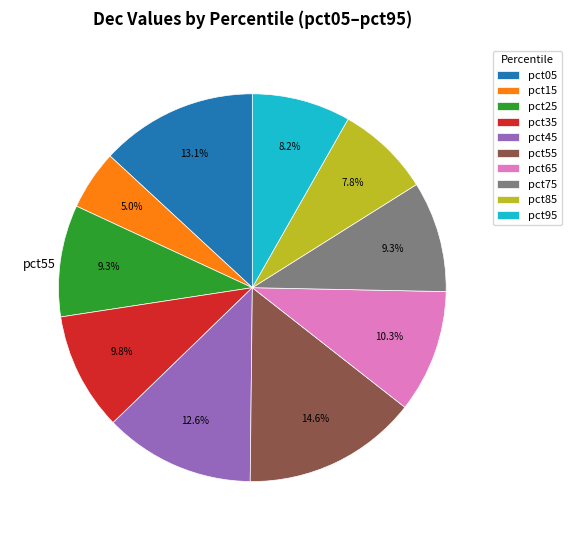

Count the number of slices in the pie.

10